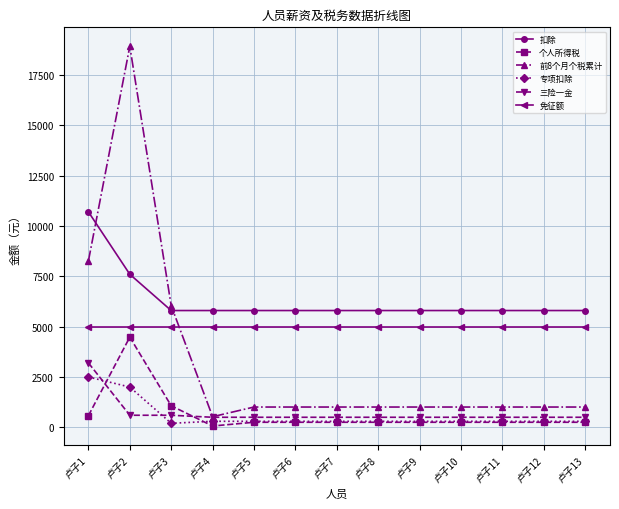

What is the minimum value shown in the chart?

66